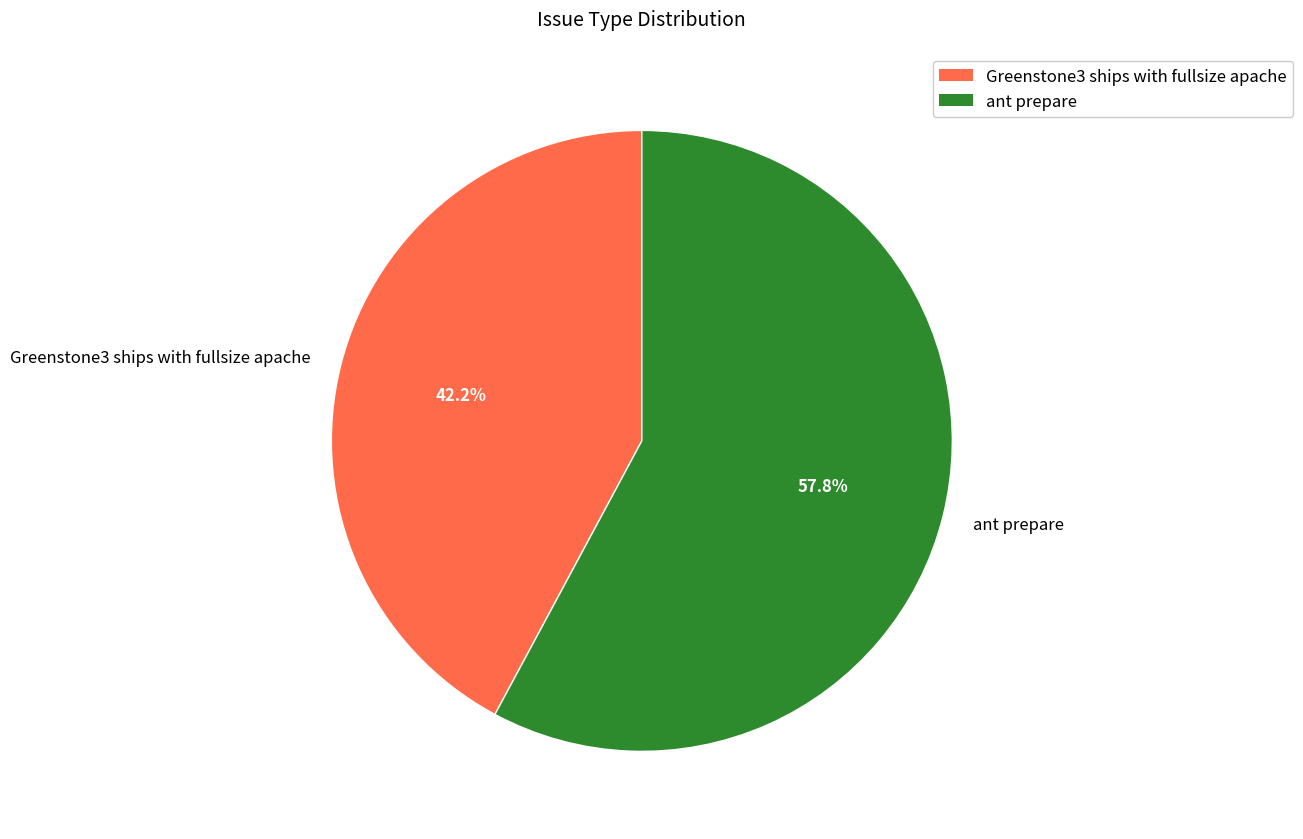

Rank the categories by value from lowest to highest.

Greenstone3 ships with fullsize apache, ant prepare